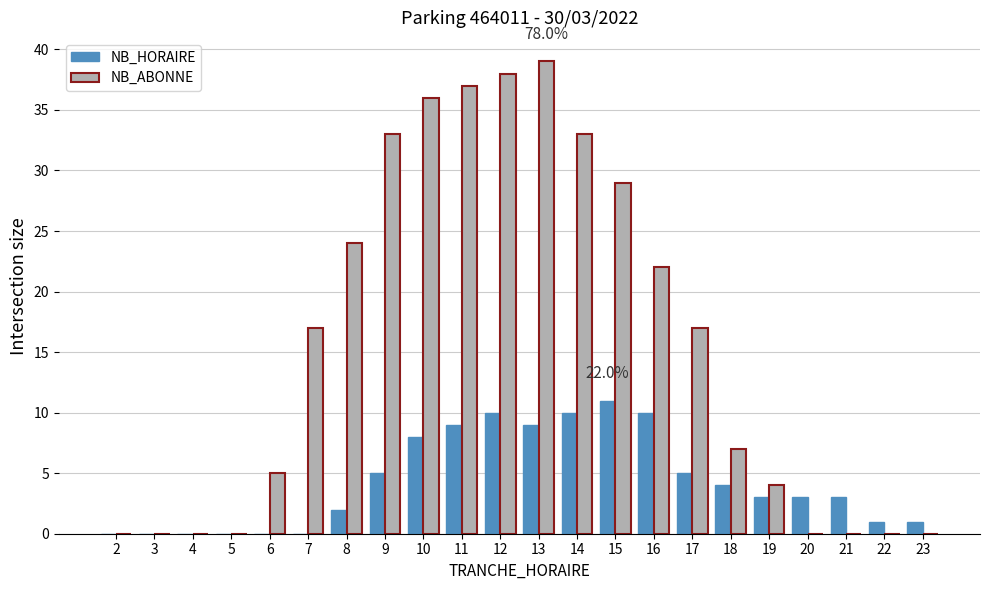

What is the maximum value shown in the chart?

39